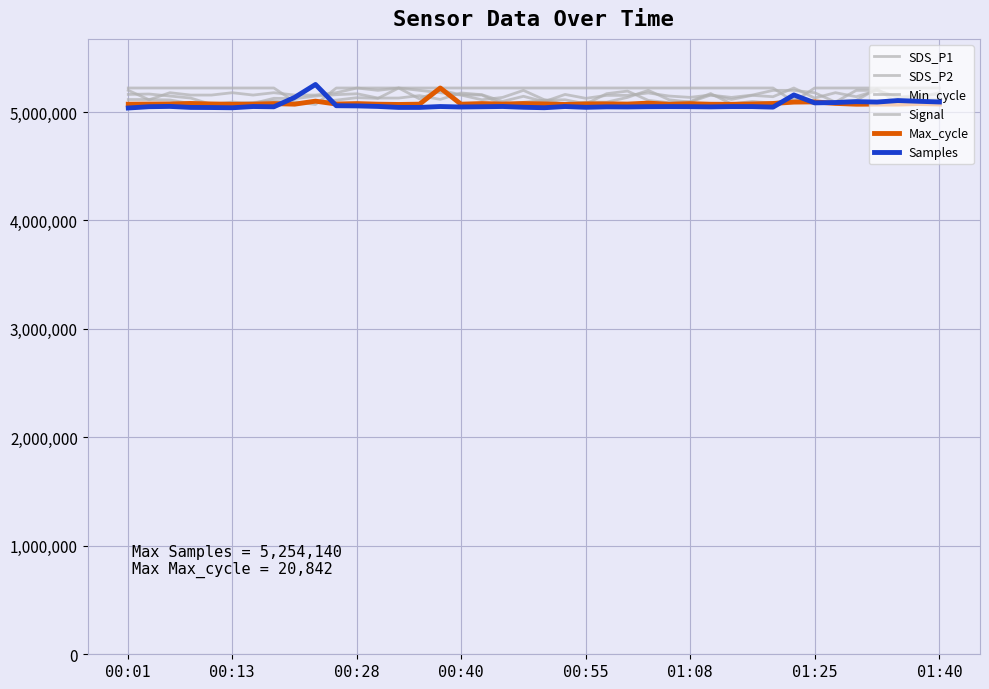

How many lines are shown in the chart?

6